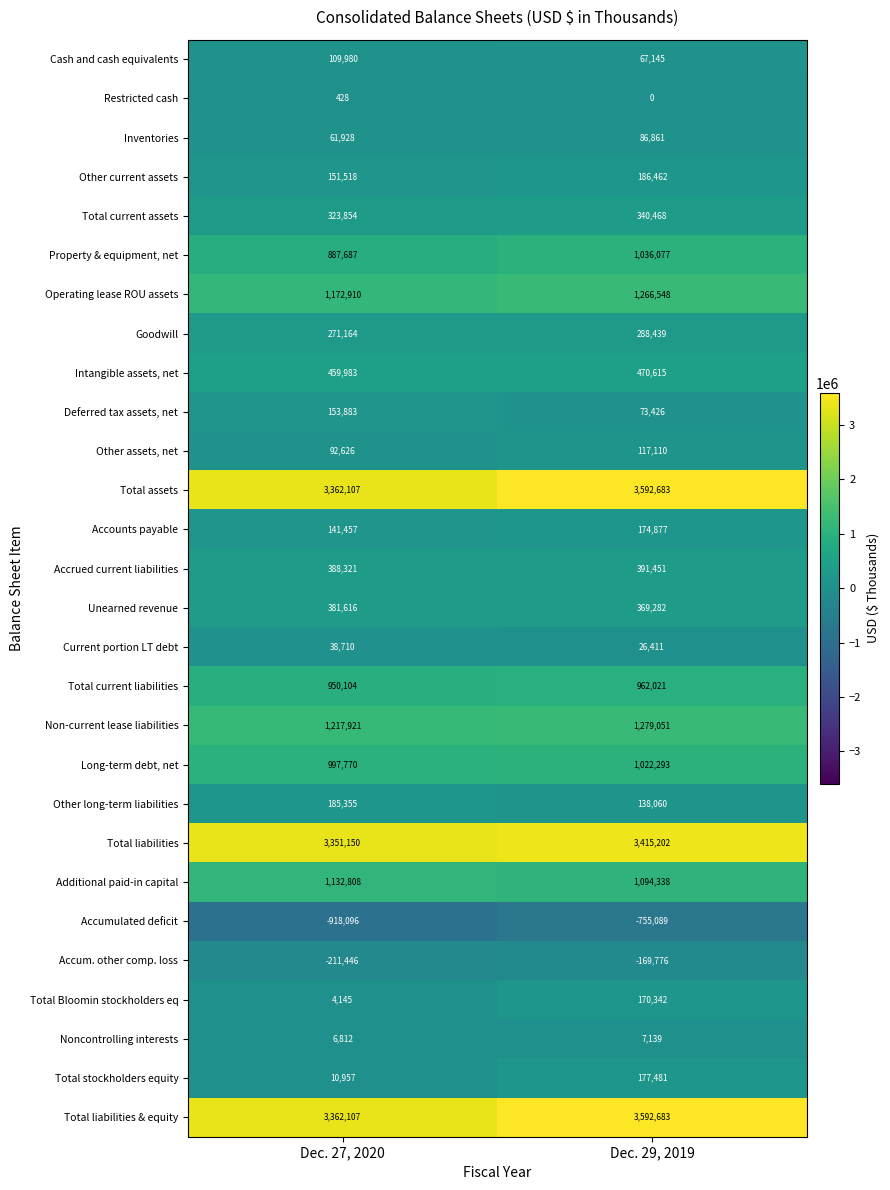

True or false: Total assets has a value of 855819 at Dec. 27, 2020.

False